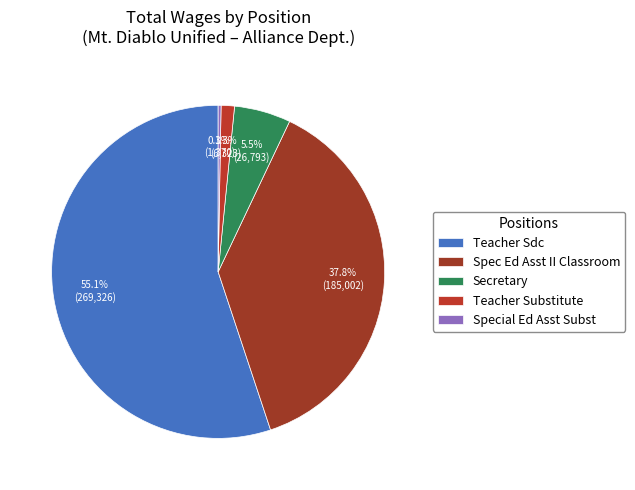

How many segments does this pie chart have?

5